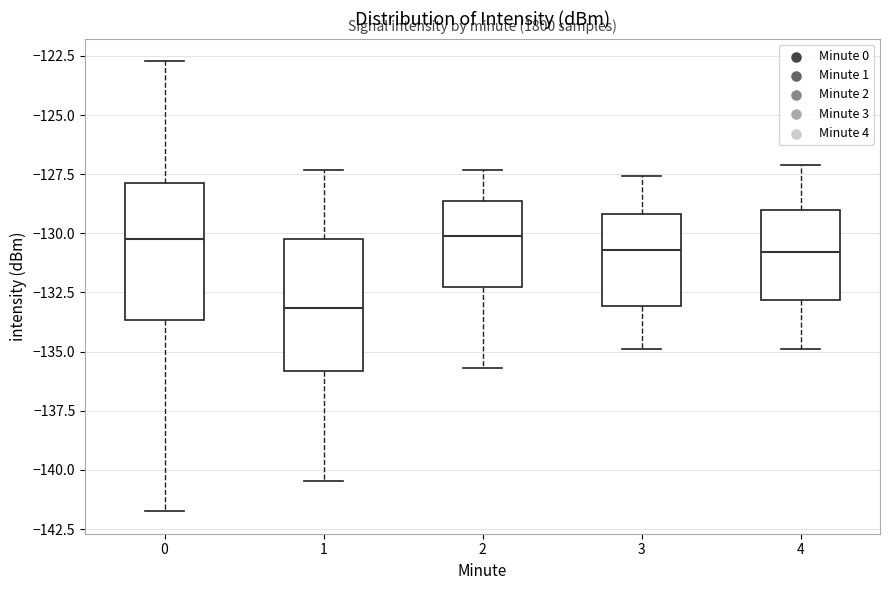

Reading left to right, transcribe this box plot: for each box, give where its median line is, the range the box spans, and where its two whiskers end, as read against the y-axis. The values are not printed on the chart, so give them approximately, as read against the axis.

0: median -130.0, box -133.5 to -128.0, whiskers -141.5 to -122.5
1: median -133.0, box -136.0 to -130.0, whiskers -140.5 to -127.5
2: median -130.0, box -132.5 to -128.5, whiskers -135.5 to -127.5
3: median -130.5, box -133.0 to -129.0, whiskers -135.0 to -127.5
4: median -131.0, box -133.0 to -129.0, whiskers -135.0 to -127.0